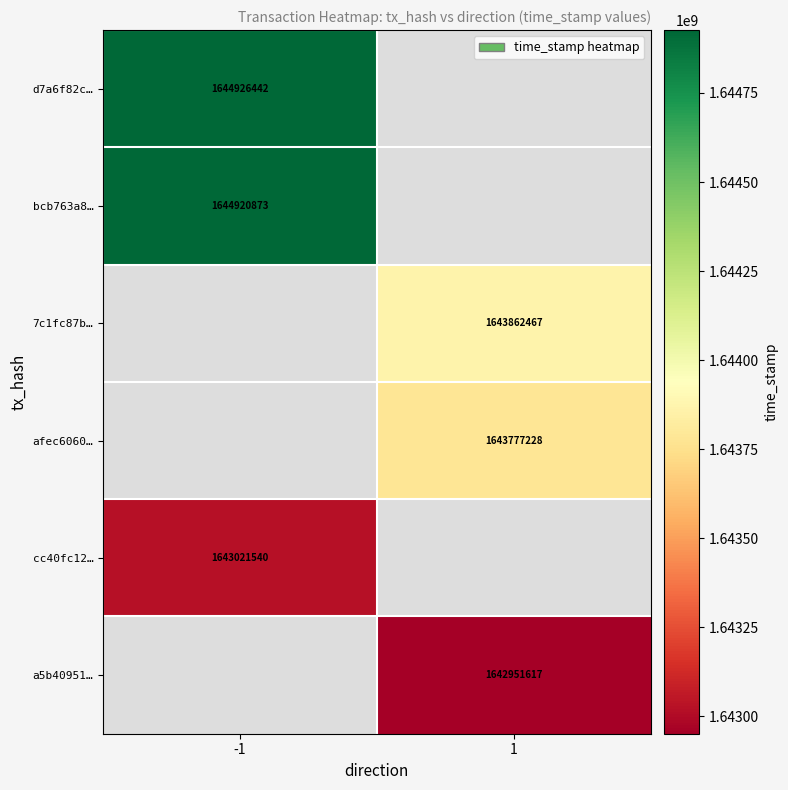

Is the value of d7a6f82c… at -1 greater than the value of 7c1fc87b… at 1?

Yes